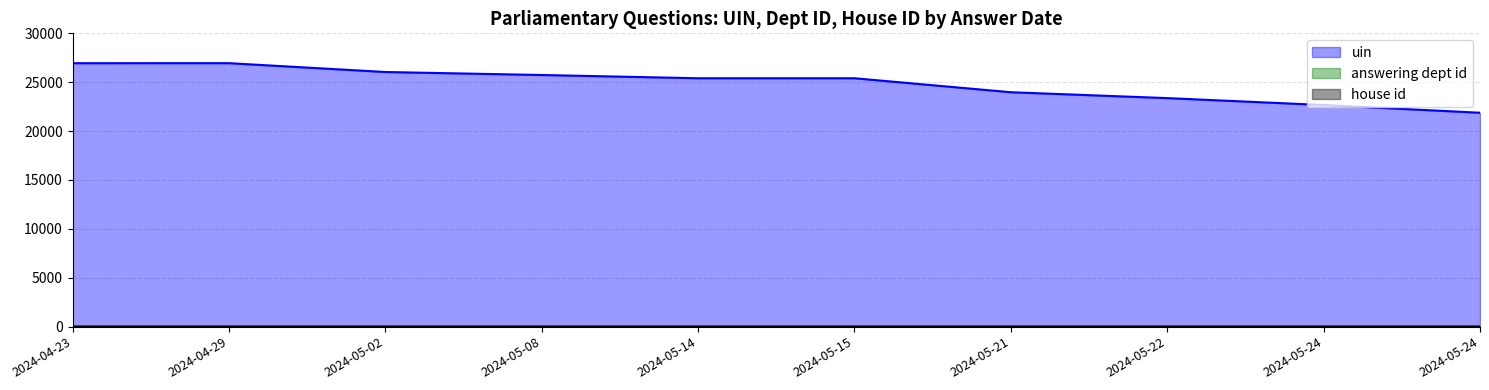

Is the value of answering dept id at 2024-05-08 greater than the value of house id at 2024-04-29?

Yes